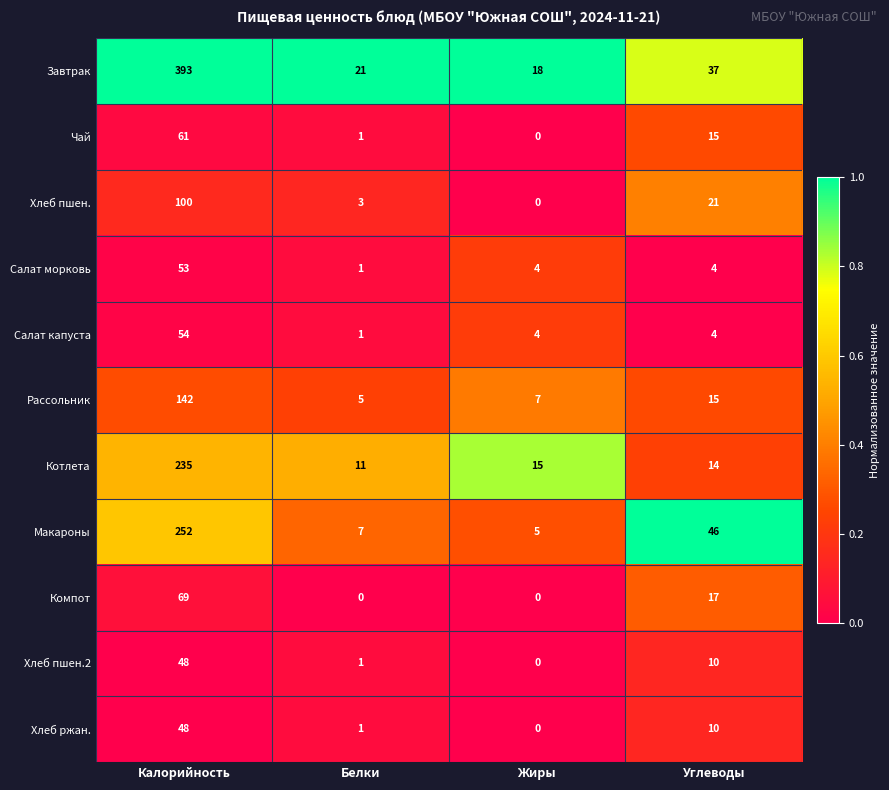

Which series has the largest range (max minus min)?

Завтрак